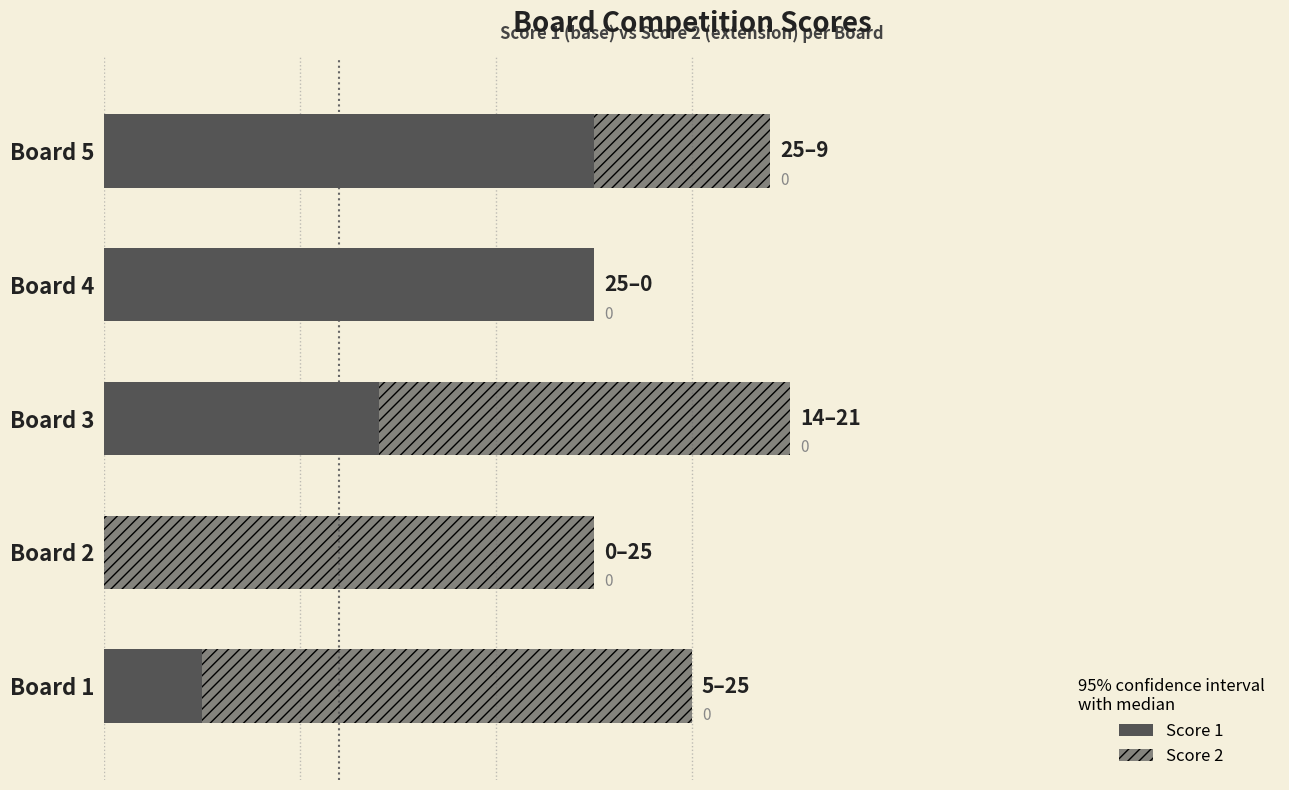

Rank the series by their maximum value, from lowest to highest.

Score 1, Score 2